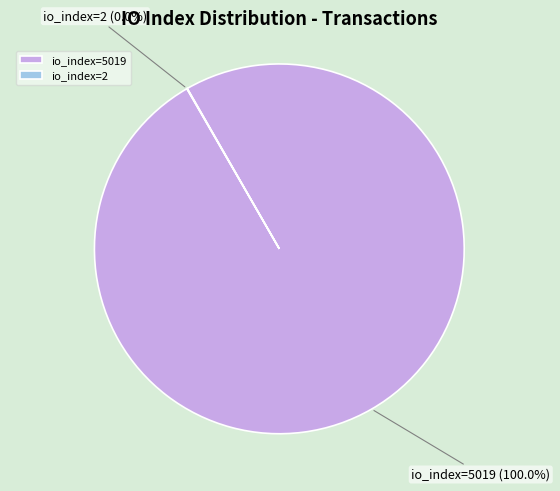

Which slice is the largest?

io_index=5019